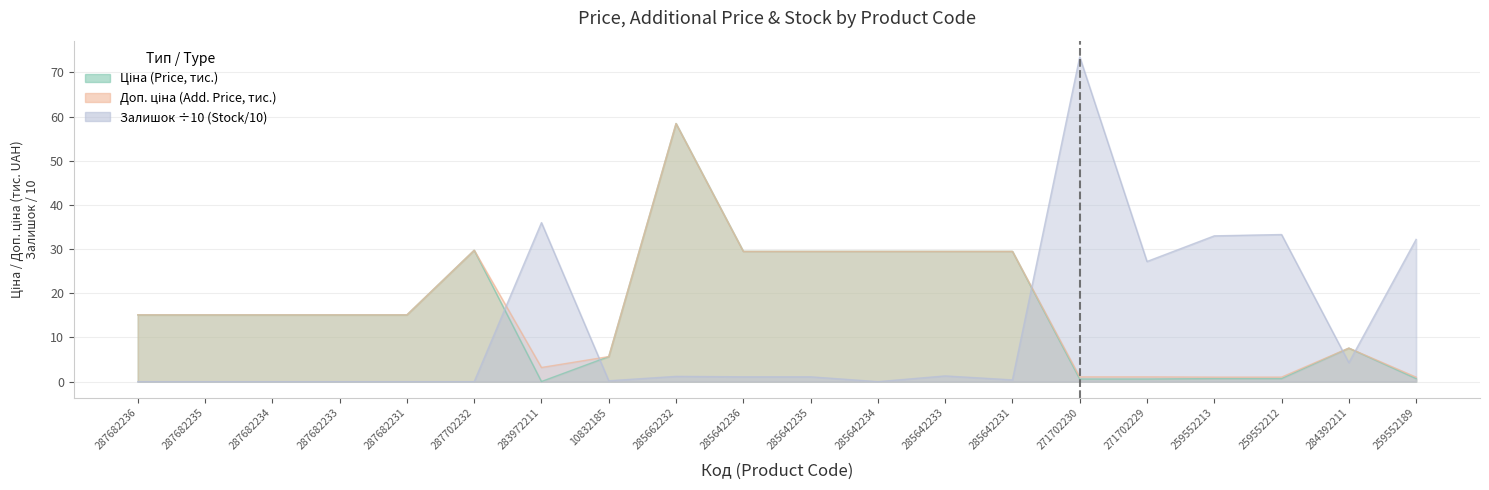

At which category is the sum across all series the highest?

285662232